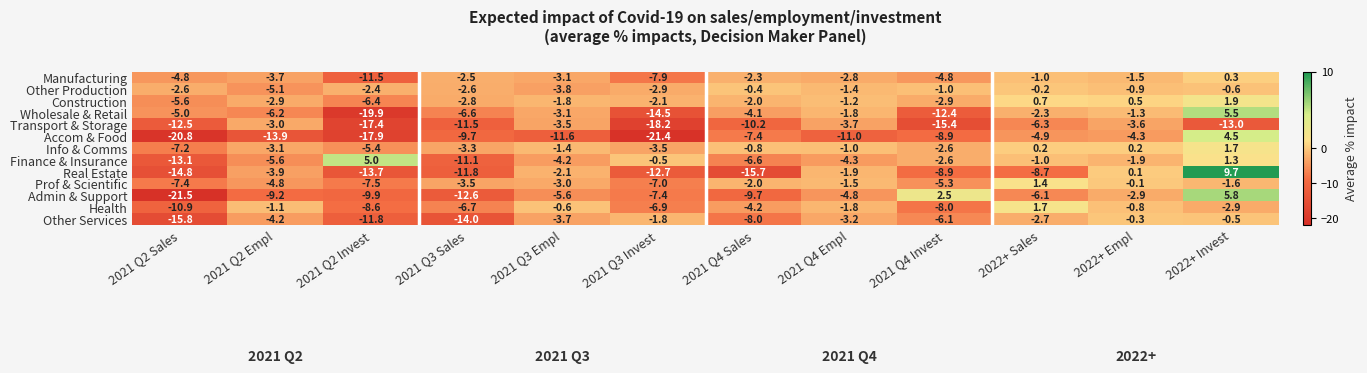

The Prof & Scientific series shows 2.0 at 2022+ Sales. True or false?

False